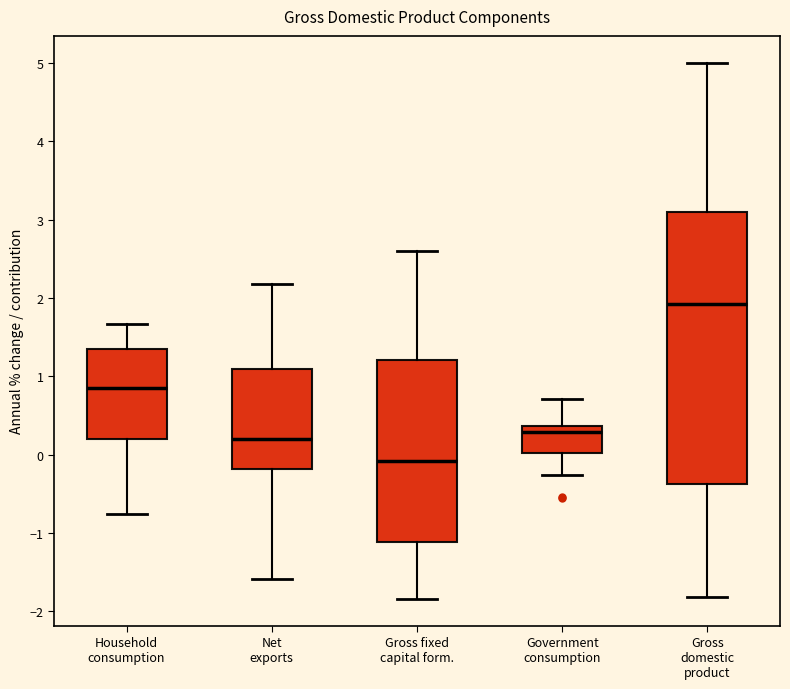

Which box is the tallest, from its lower edge to its upper edge?

Gross domestic product